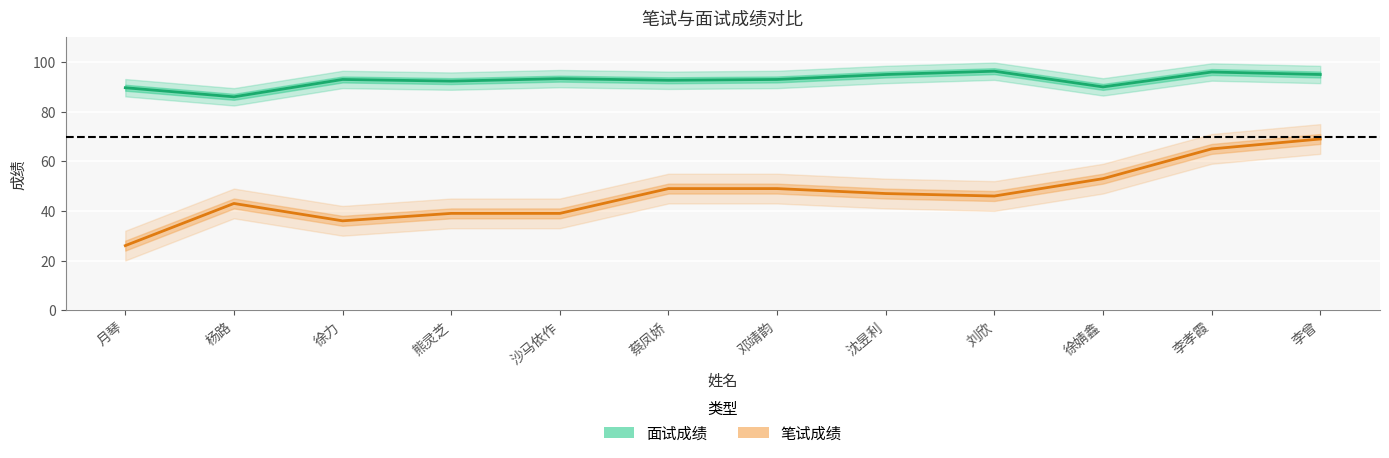

Which series has the largest total across all categories?

面试成绩